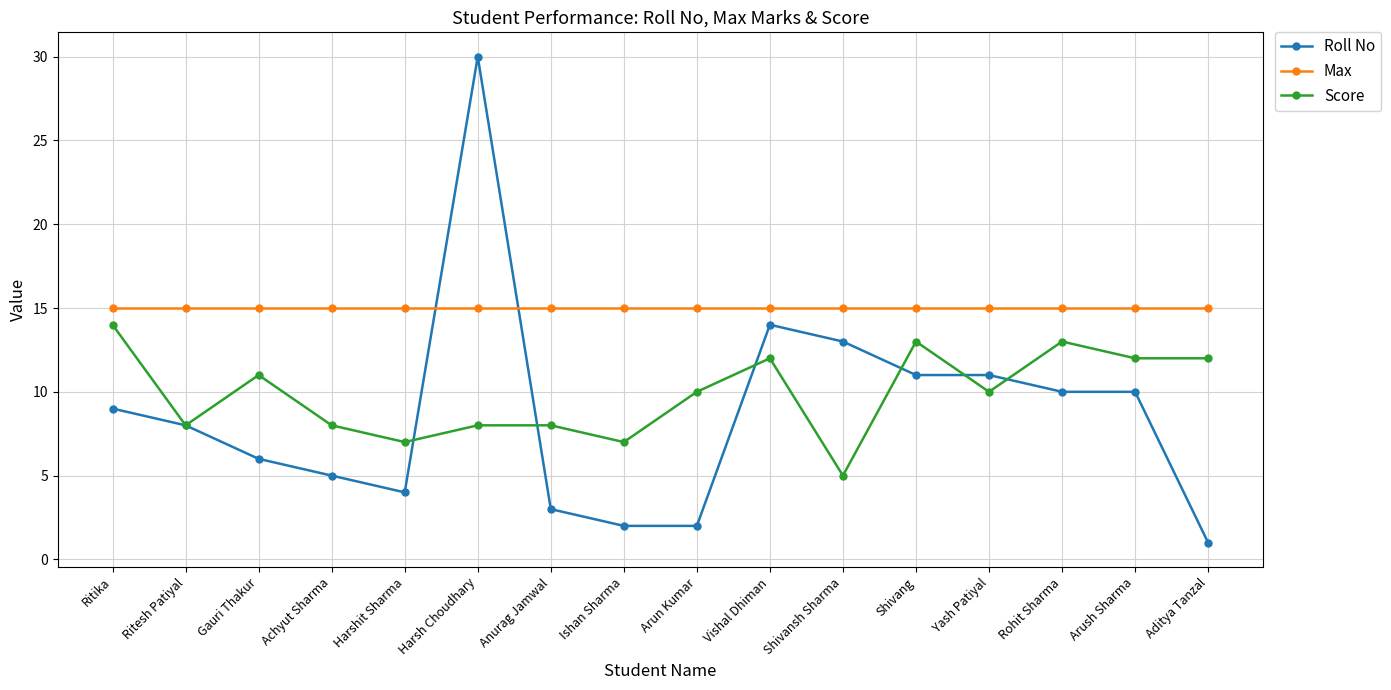

How many lines are shown in the chart?

3